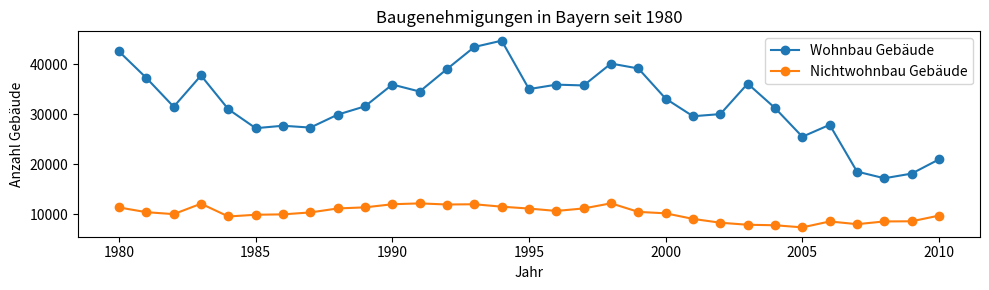

What is the value of the Wohnbau Gebäude point at the 11th from the left?

35952